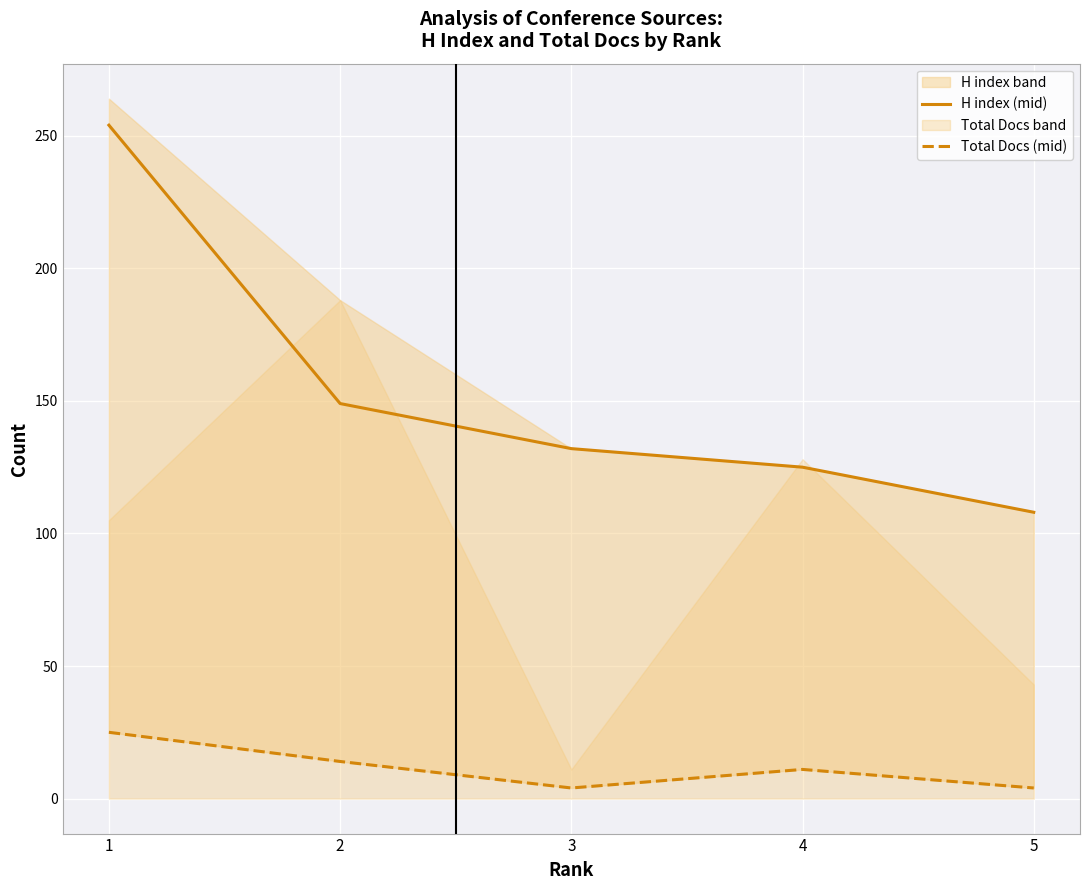

What is the total value across all series at 3?

136